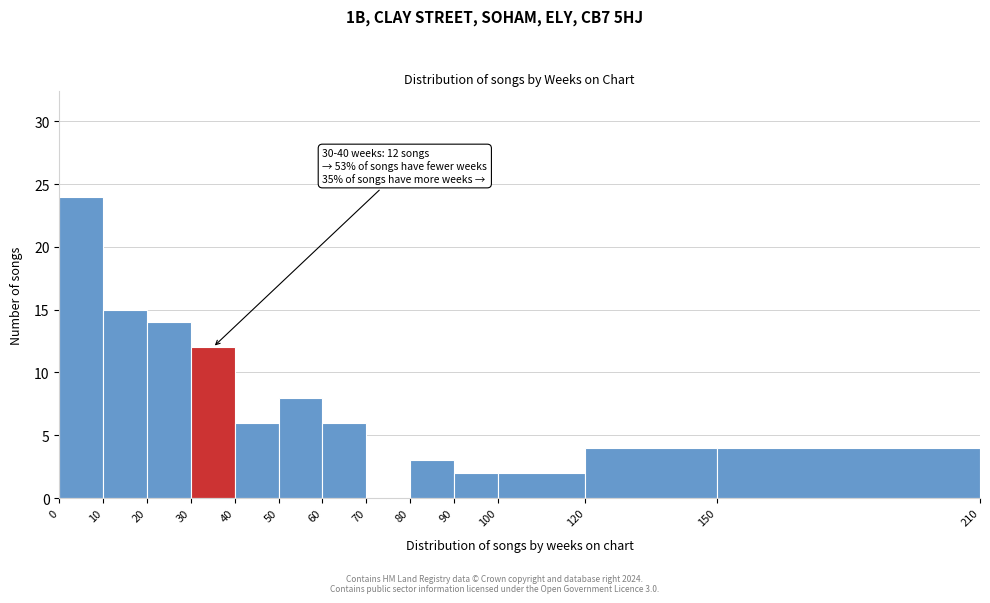

Which range on the x-axis has the tallest bar?

0 to 10